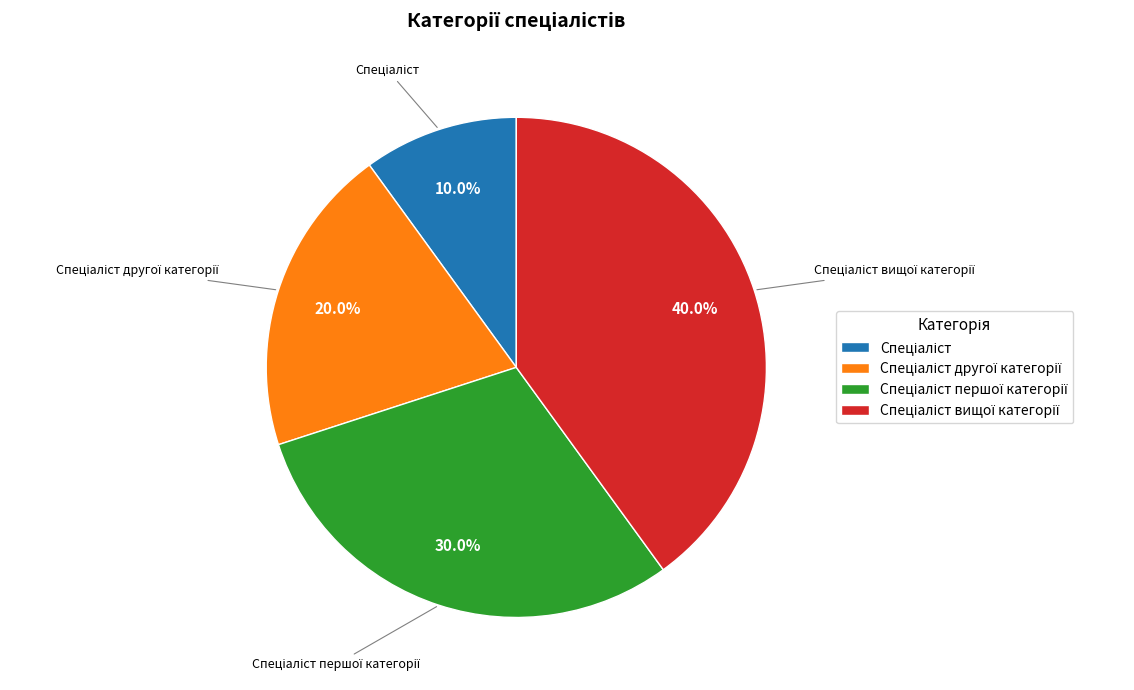

Is there any slice that represents more than half of the pie?

No